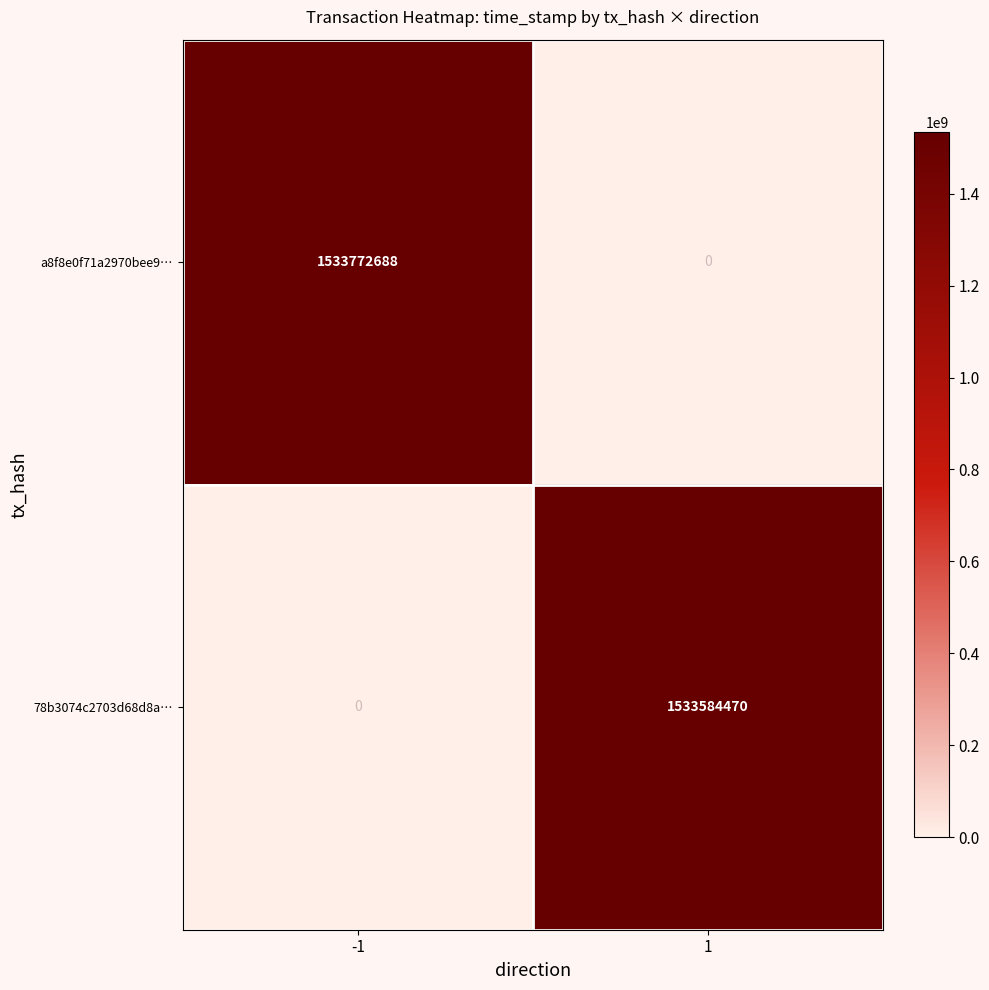

How many distinct data groups are displayed?

2